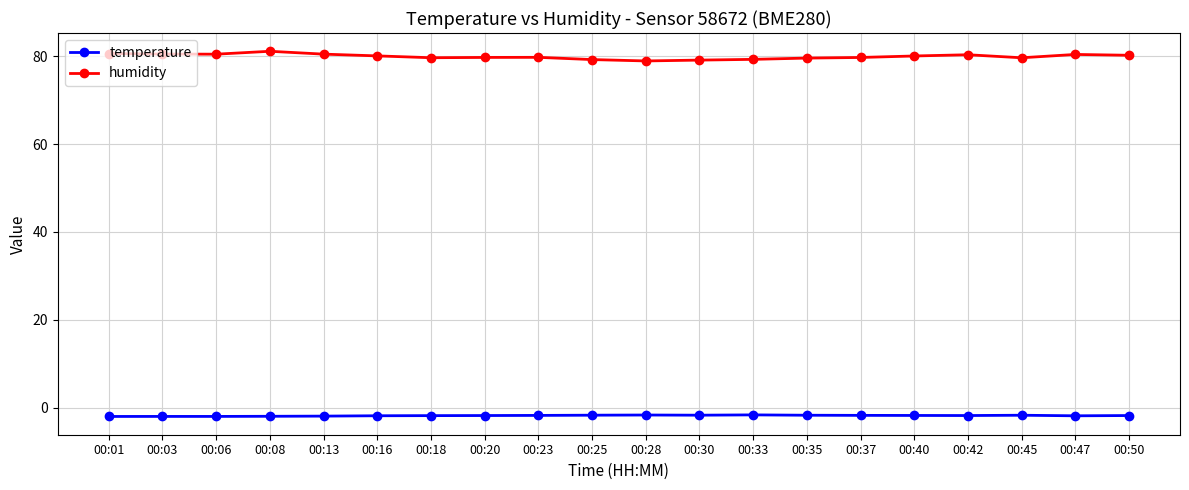

True or false: humidity and temperature intersect in this chart.

False